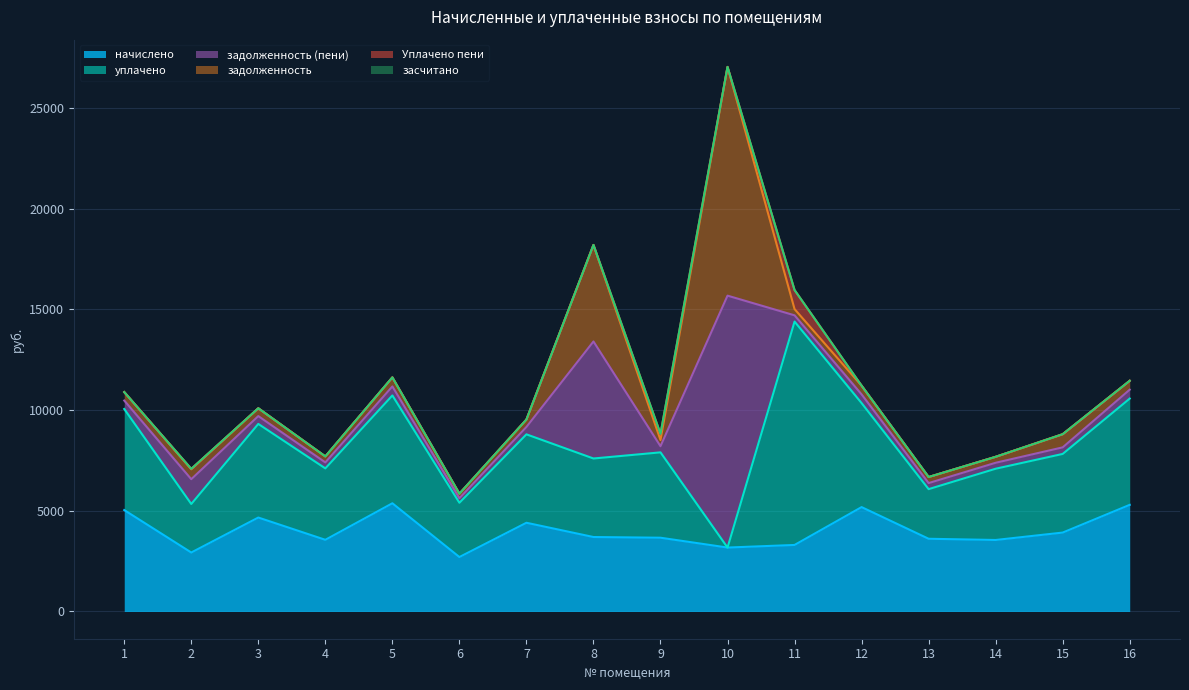

How many data points in уплачено are less than 4239?

8